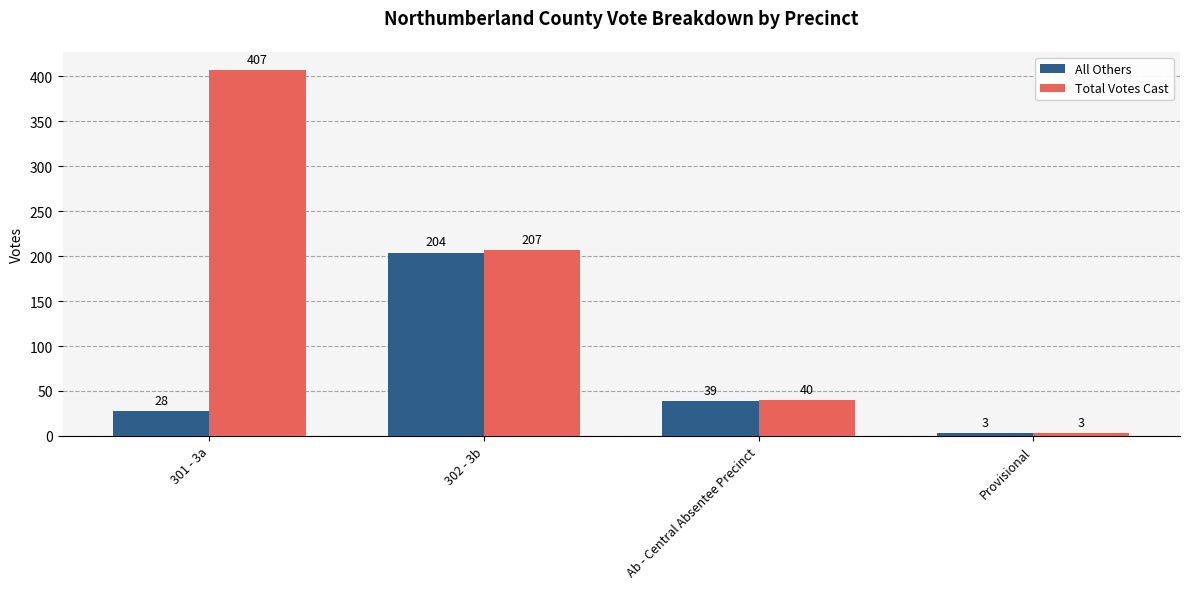

What is the difference between the highest and lowest values at 302 - 3b?

3